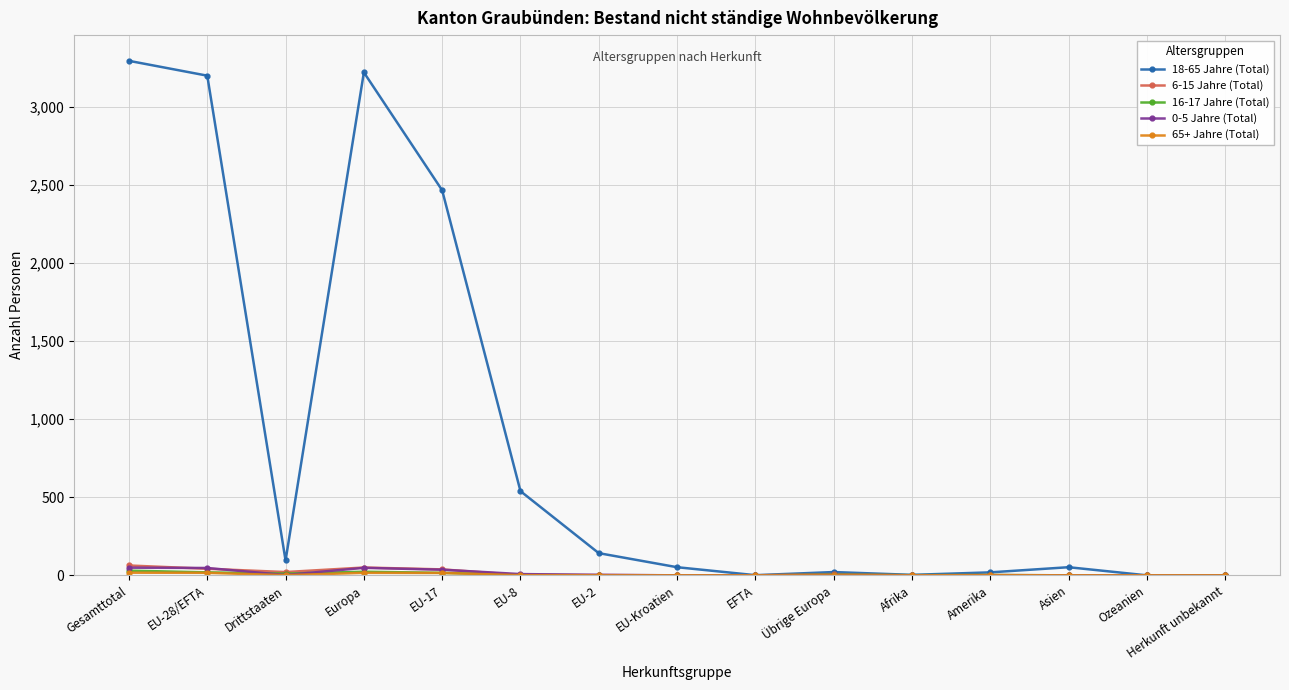

What is the label of the 11th point from the right?

EU-17